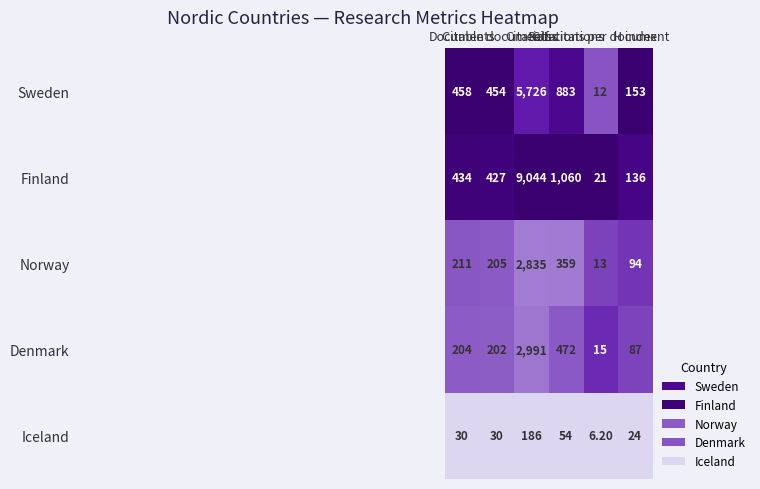

What is the difference between the maximum and second lowest values in the Sweden series?

5573.0